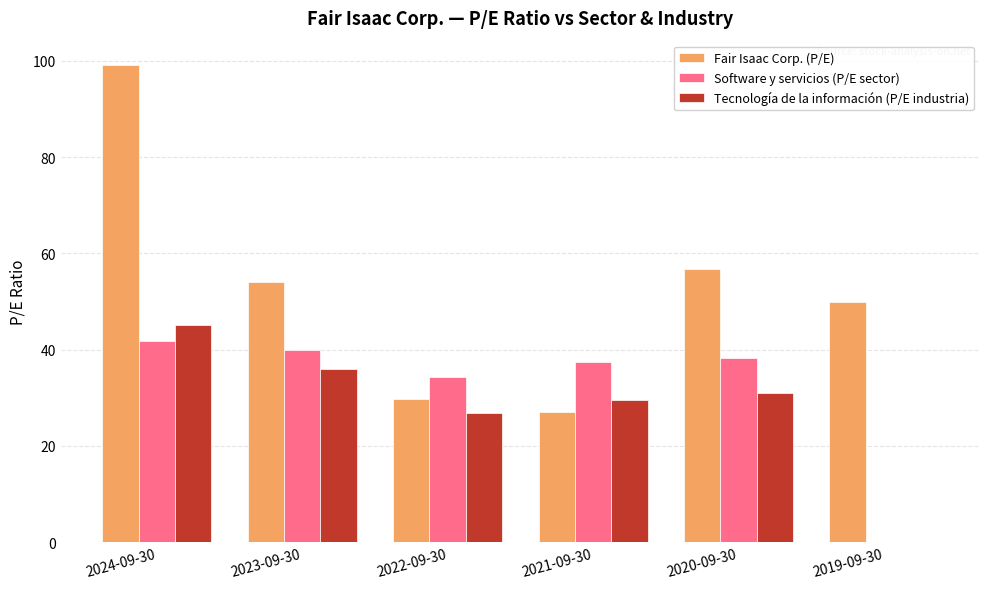

Count the number of categories in the chart.

6